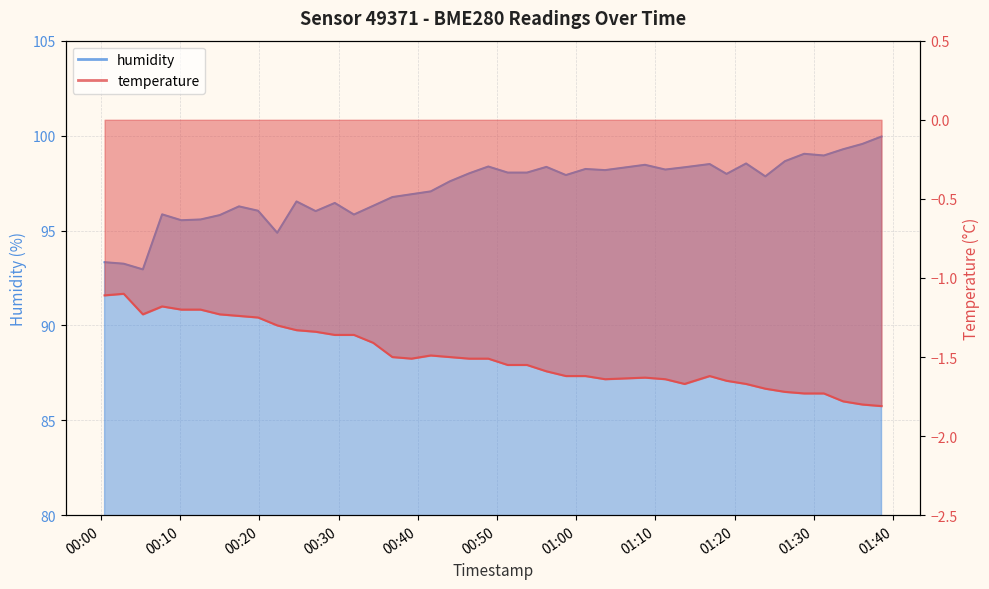

What are all the series names shown in the legend?

temperature, humidity